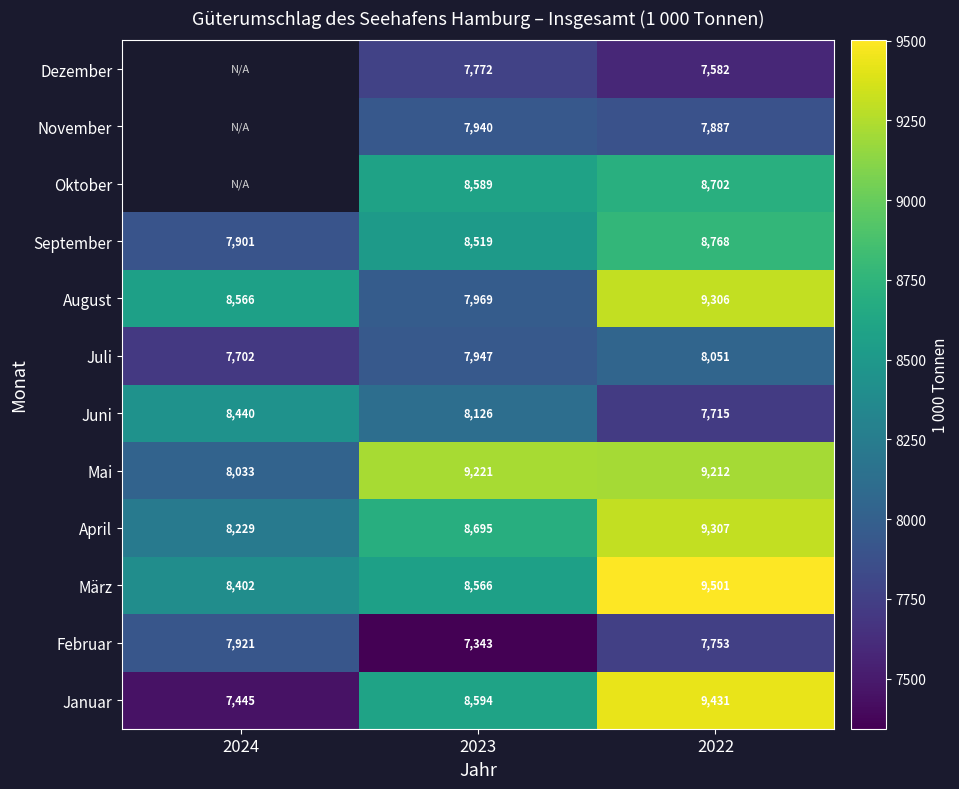

Is the value of Mai at 2024 greater than the value of März at 2024?

No